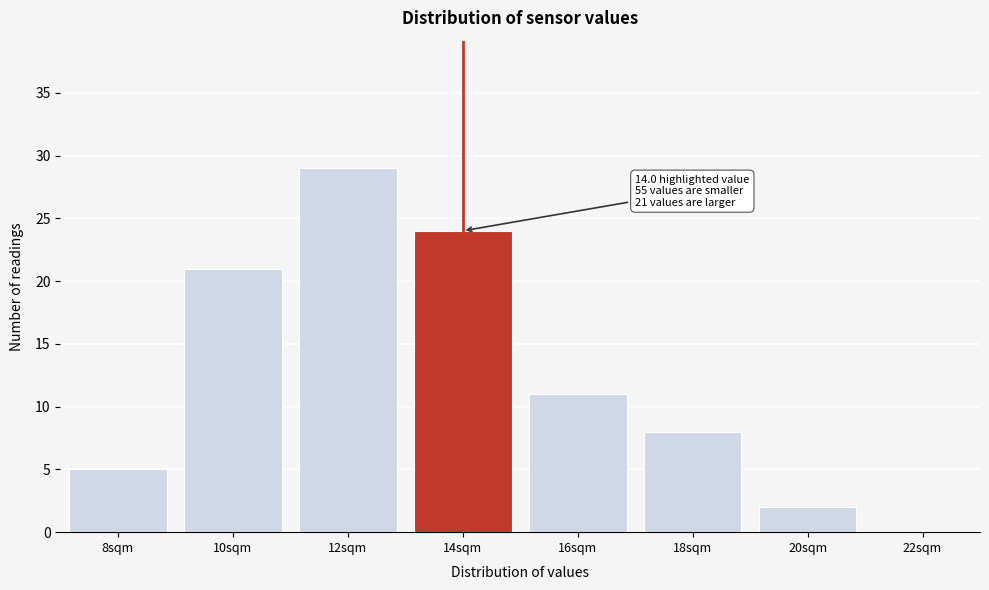

Reading right to left, list all the values displayed in this chart.

22sqm=0	20sqm=2	18sqm=8	16sqm=11	14sqm=24	12sqm=29	10sqm=21	8sqm=5